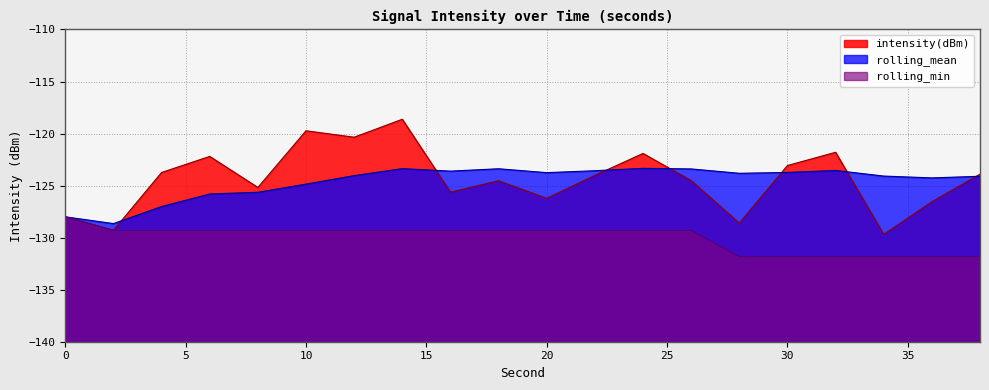

Reading left to right, what are all the values shown in this chart?

intensity(dBm): 0=-128.0	2=-129.3	4=-123.7	6=-122.2	8=-125.2	10=-119.7	12=-120.4	14=-118.6	16=-125.6	18=-124.5	20=-126.2	22=-124.0	24=-121.9	26=-124.5	28=-128.6	30=-123.1	32=-121.8	34=-129.7	36=-126.5	38=-123.9
rolling_mean: 0=-128.0	2=-128.6	4=-127.0	6=-125.8	8=-125.6	10=-124.9	12=-124.0	14=-123.4	16=-123.6	18=-123.4	20=-123.8	22=-123.6	24=-123.3	26=-123.4	28=-123.8	30=-123.7	32=-123.5	34=-124.1	36=-124.3	38=-124.1
rolling_min: 0=-128.0	2=-129.3	4=-129.3	6=-129.3	8=-129.3	10=-129.3	12=-129.3	14=-129.3	16=-129.3	18=-129.3	20=-129.3	22=-129.3	24=-129.3	26=-129.3	28=-131.8	30=-131.8	32=-131.8	34=-131.8	36=-131.8	38=-131.8